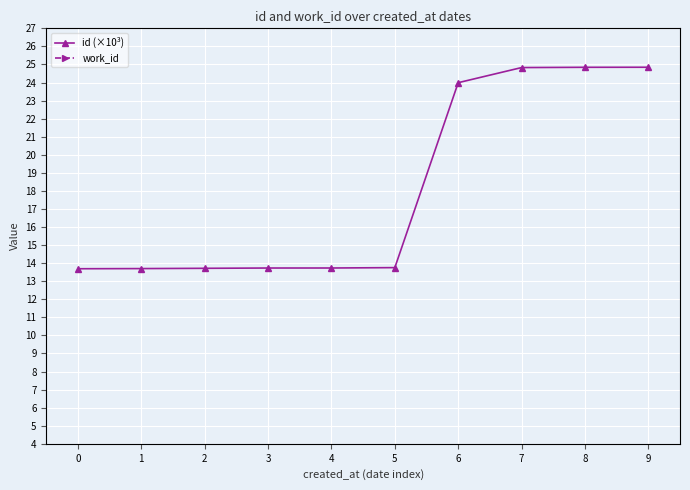

How many data points does each series have?

10